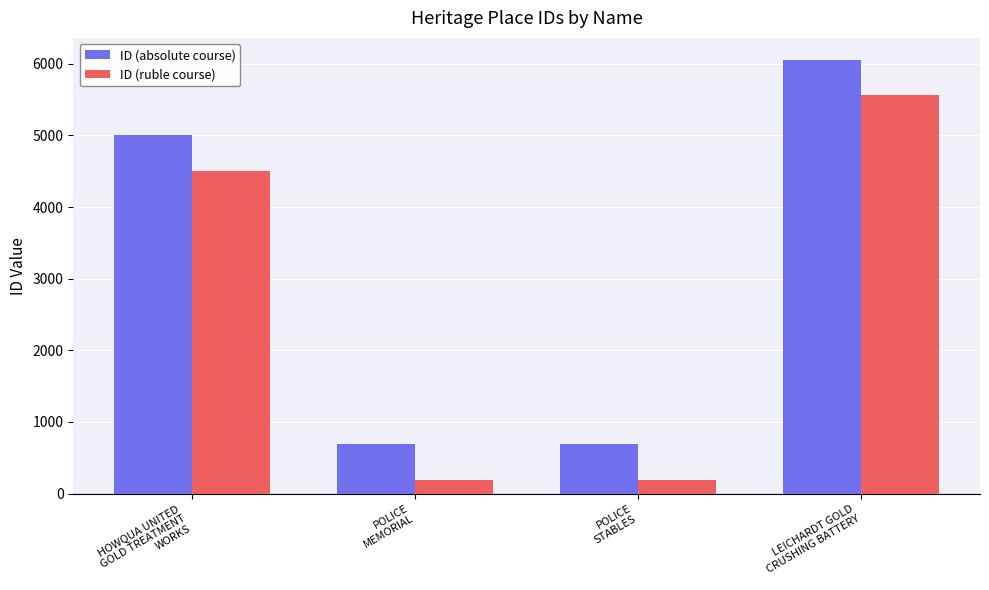

What is the value of the ID (absolute course) bar at the 1st from the left?

4999